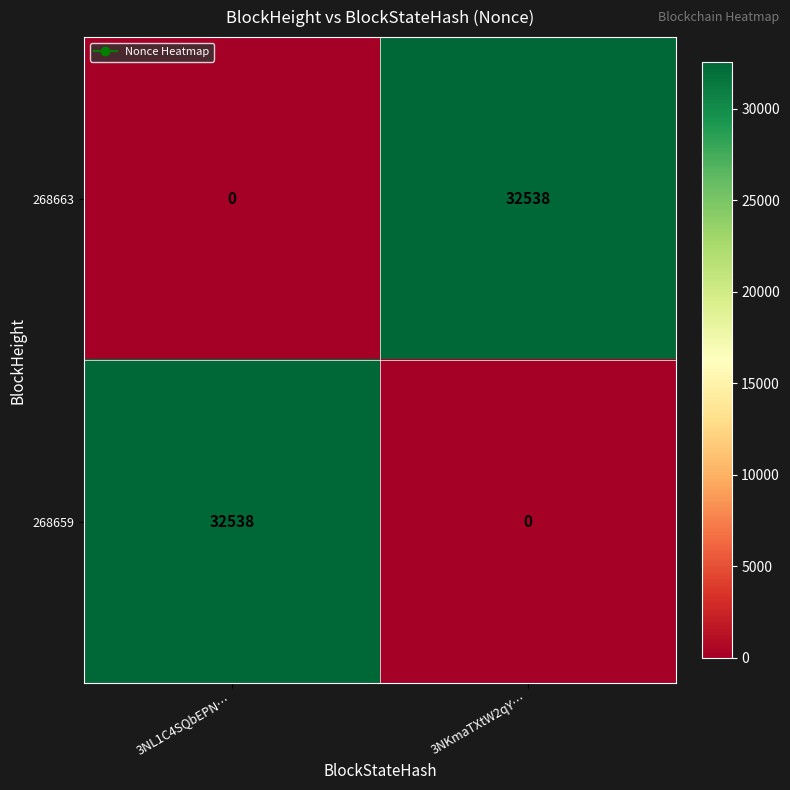

True or false: 268659 has a value of 32538 at 3NL1C4SQbEPN….

True